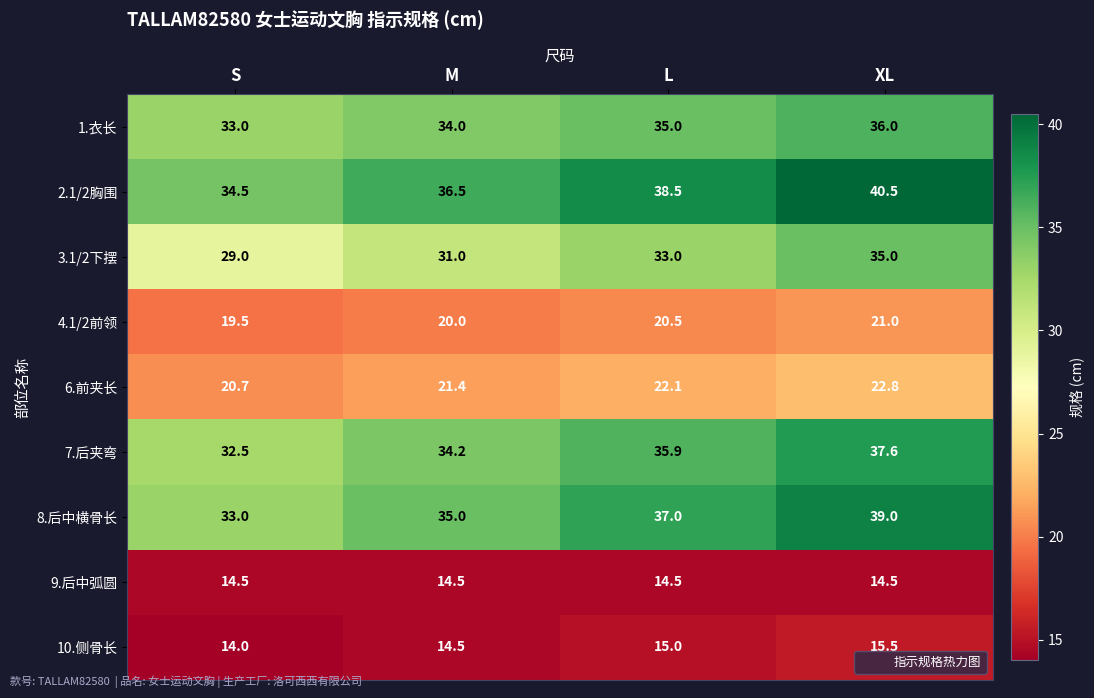

At how many categories does at least one series exceed 27?

4